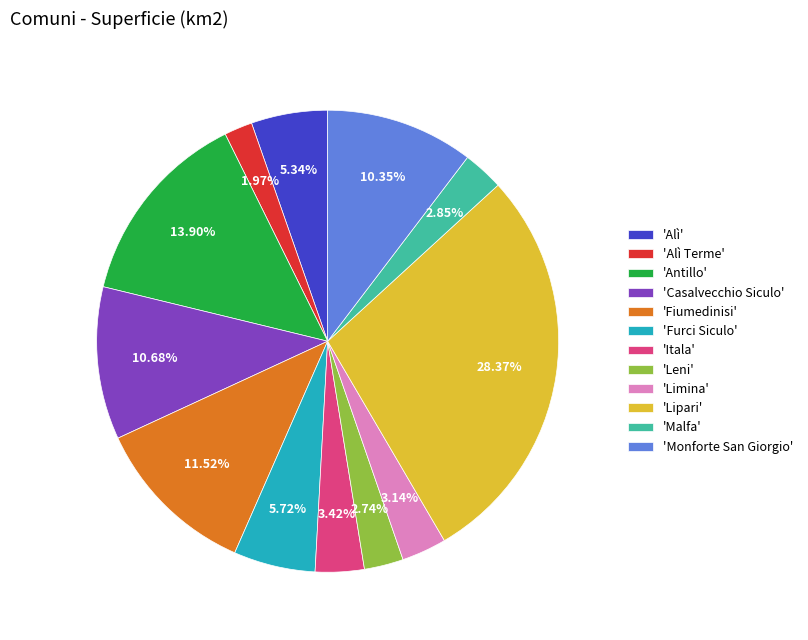

To the nearest percent, what is the average slice percentage?

8%